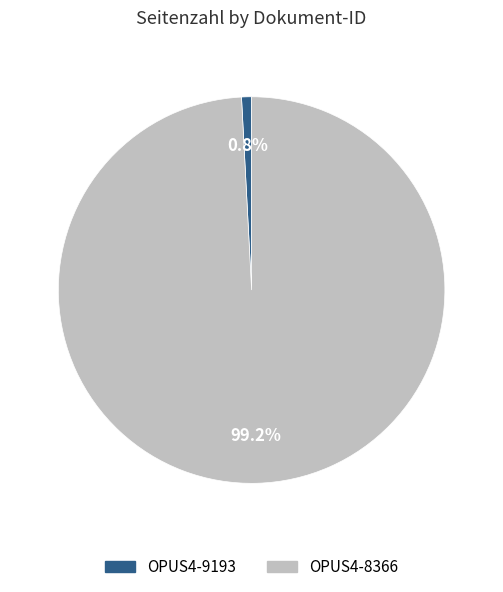

Is it true that OPUS4-9193 is 13% of the pie?

False